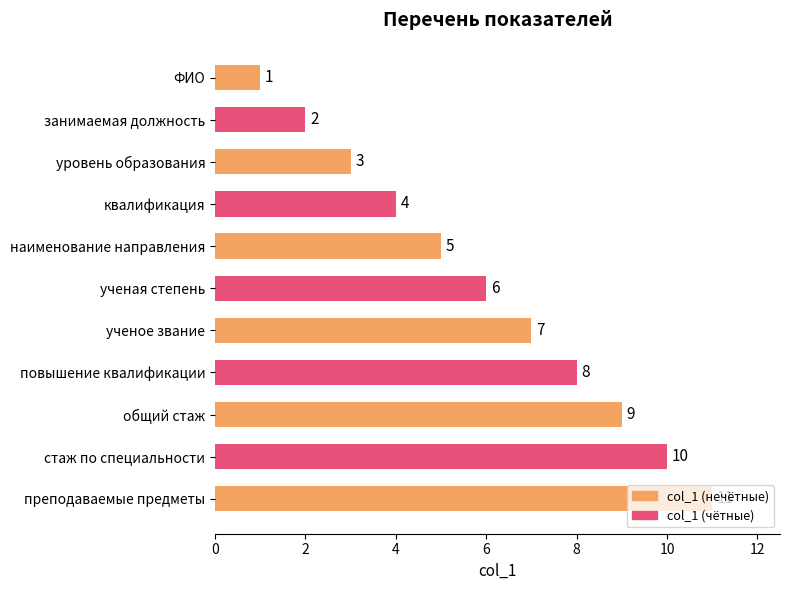

How many values are between 3 and 9?

7